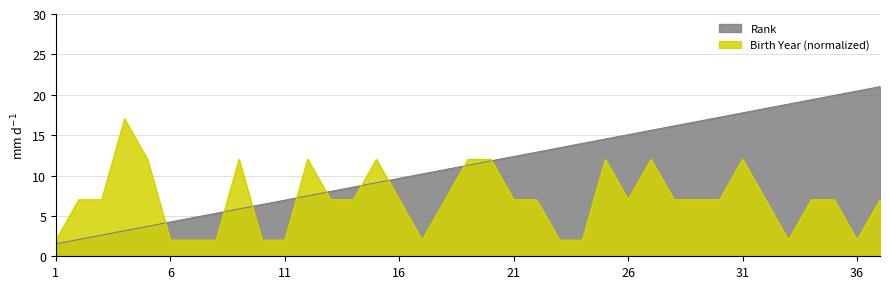

How many intersections are there between Rank and Birth Year?

9